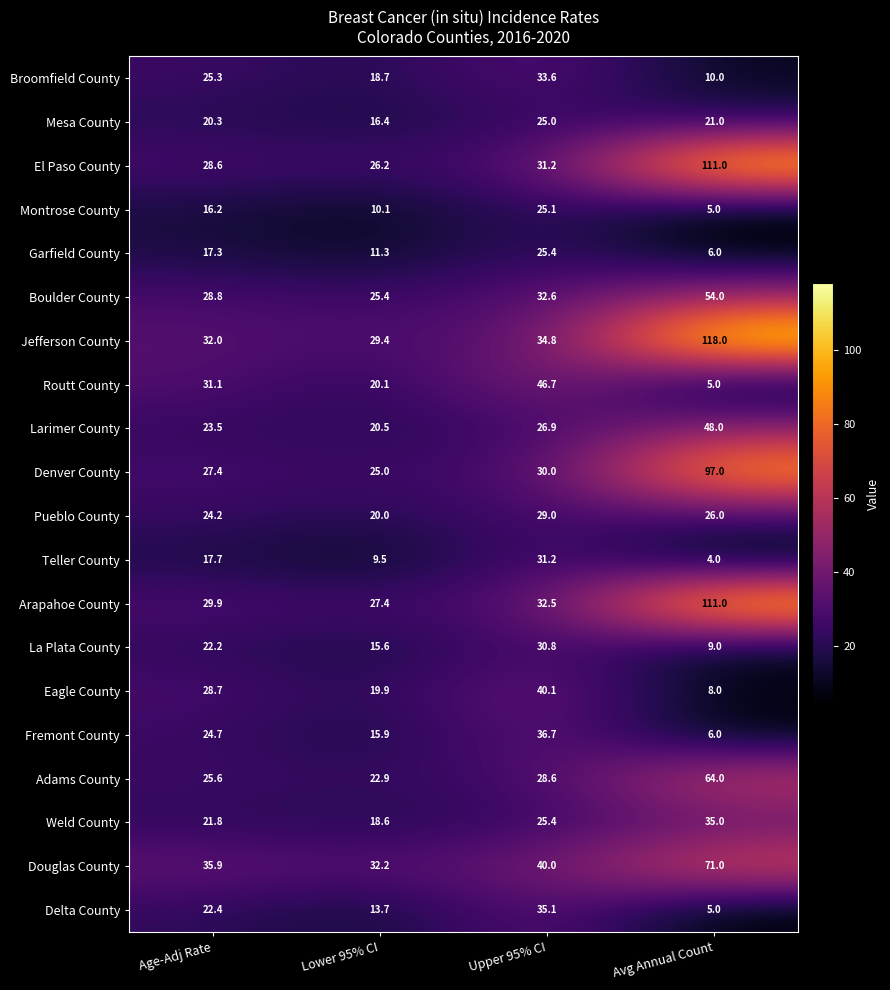

The Adams County series shows 5.2 at Age-Adj Rate. True or false?

False